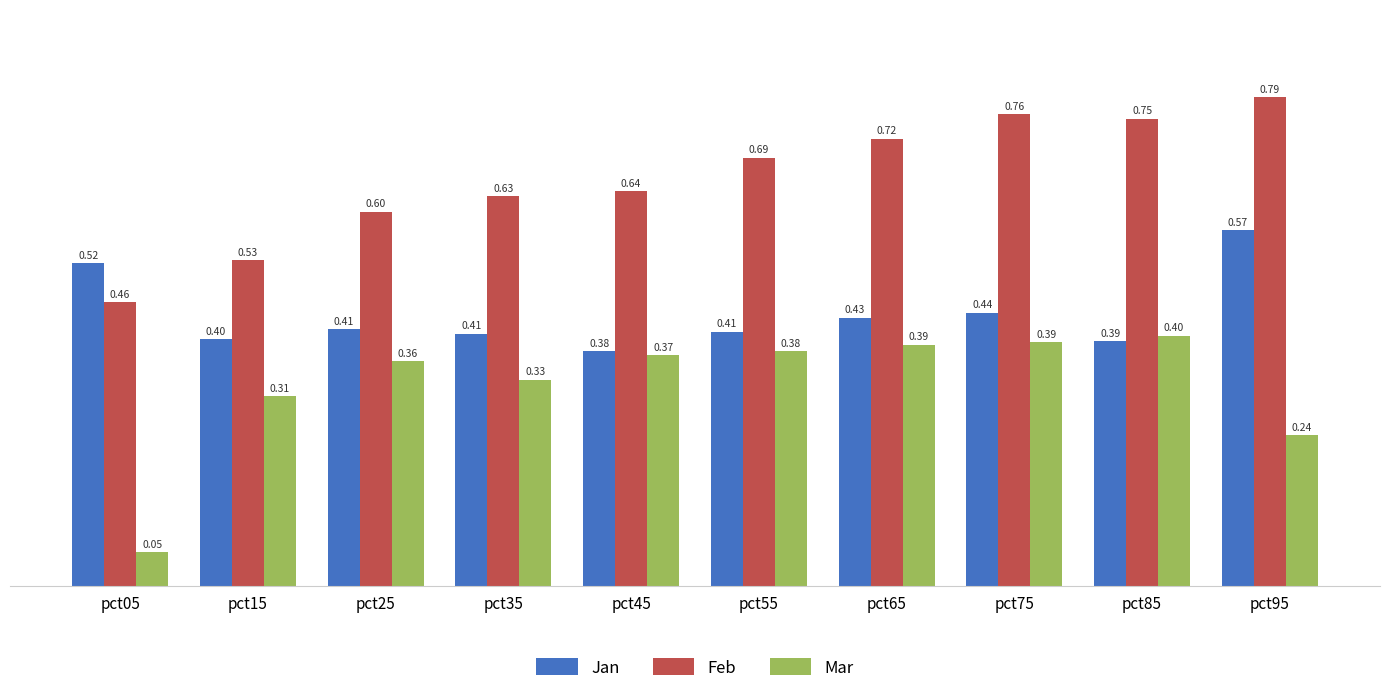

Count the Feb values in the range 0 to 1.

10